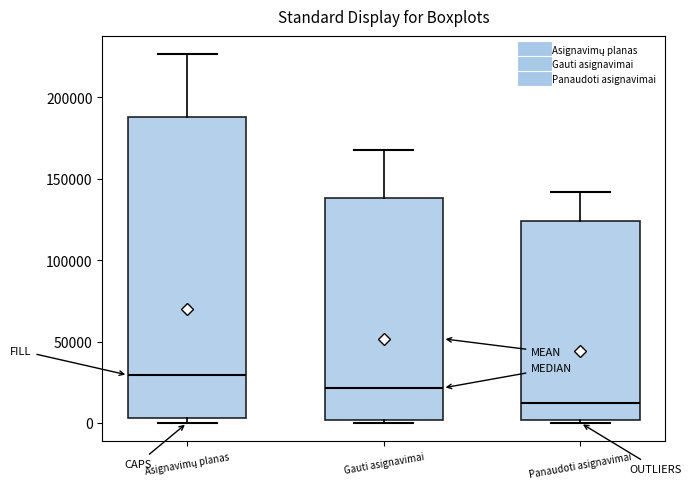

Where is the lower edge of the box for Panaudoti asignavimai on the y-axis? The values are not printed on the chart, so give them approximately, as read against the axis.

0